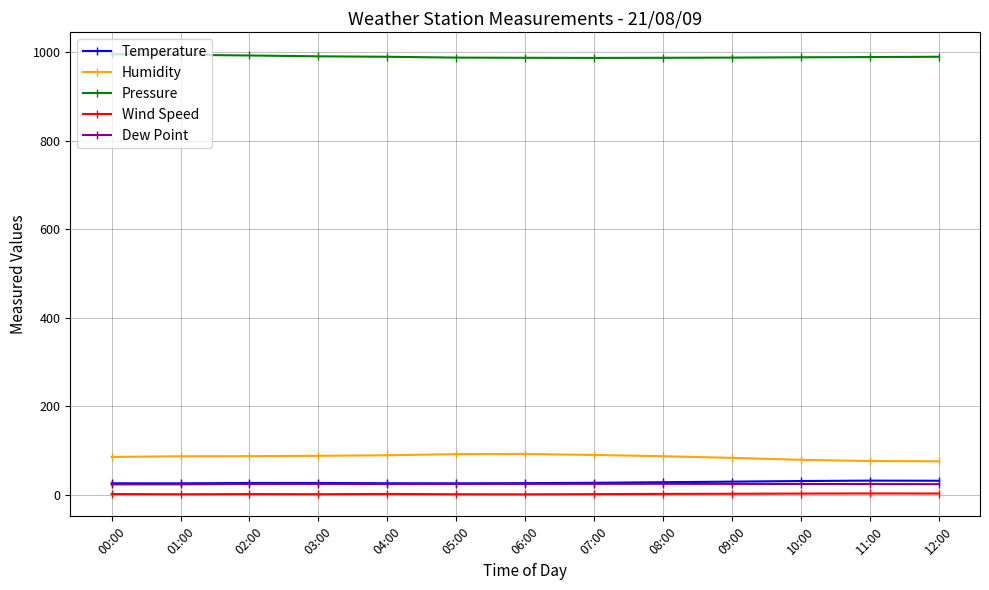

True or false: Wind Speed and Pressure cross at least once.

False